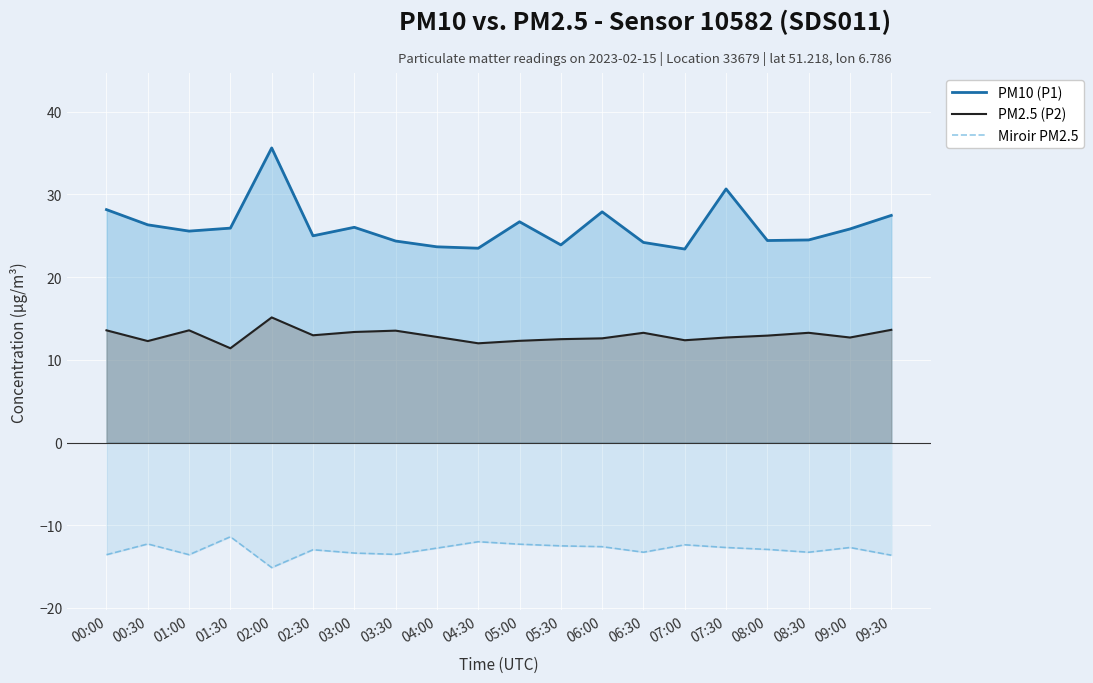

At which label does PM2.5 (P2) first exceed 12?

00:00